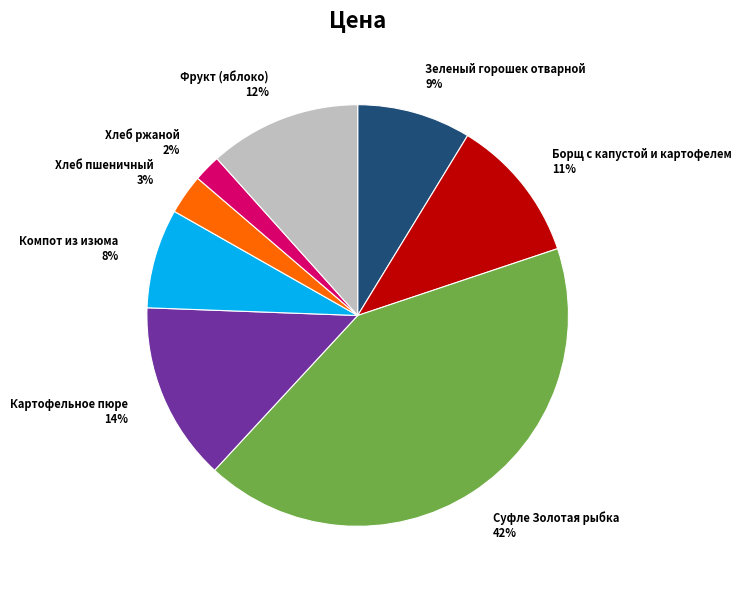

Do Хлеб пшеничный and Картофельное пюре together represent more than half of the pie?

No